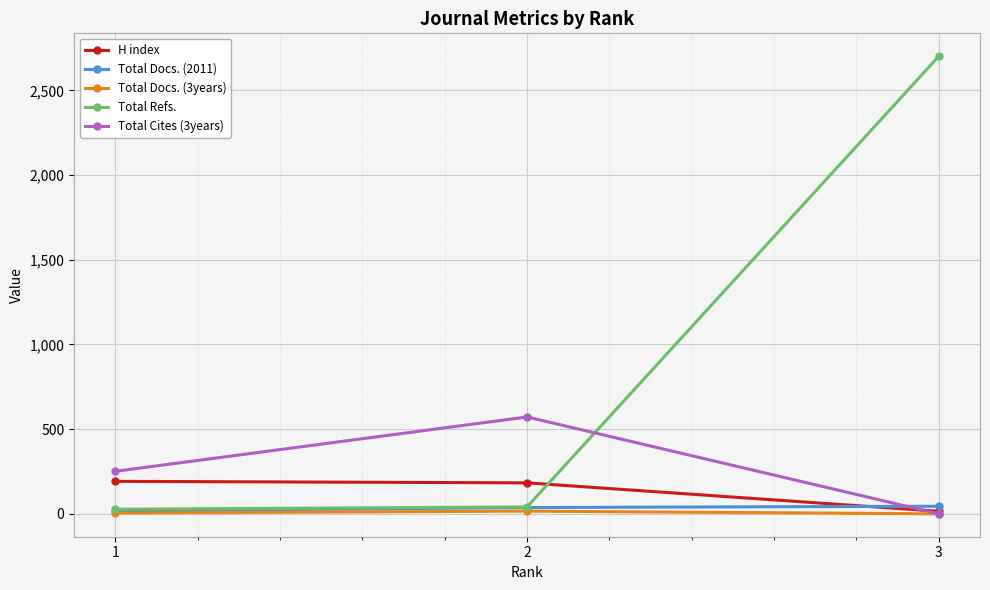

Is the value of Total Refs. at 3 greater than the value of Total Docs. (3years) at 3?

Yes